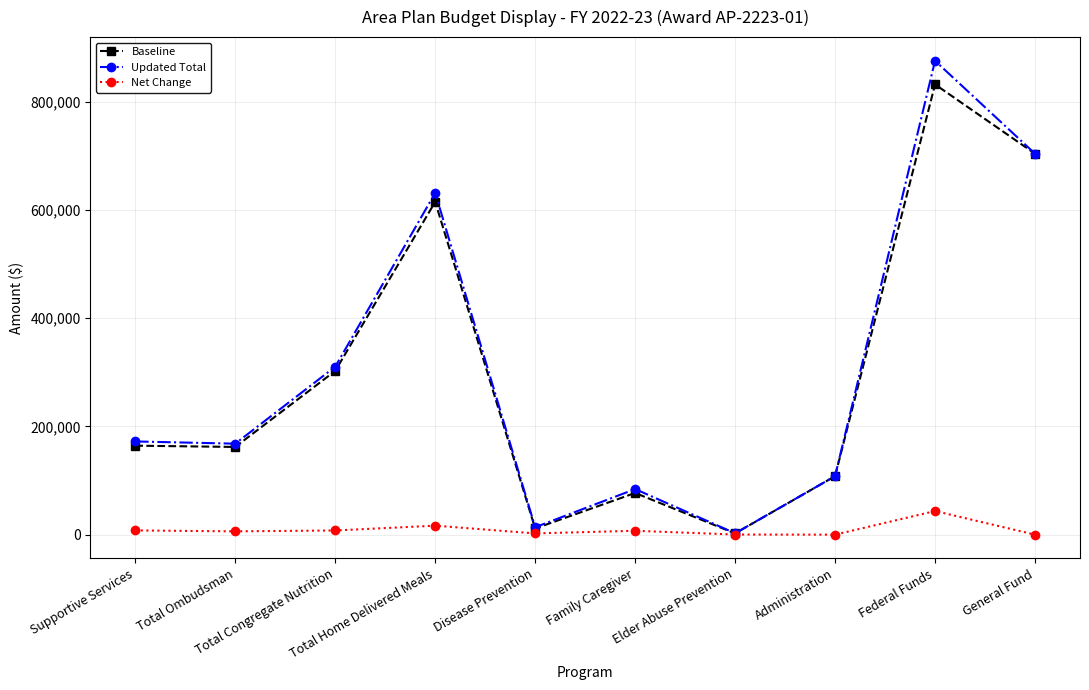

Which series has the largest range (max minus min)?

Updated Total